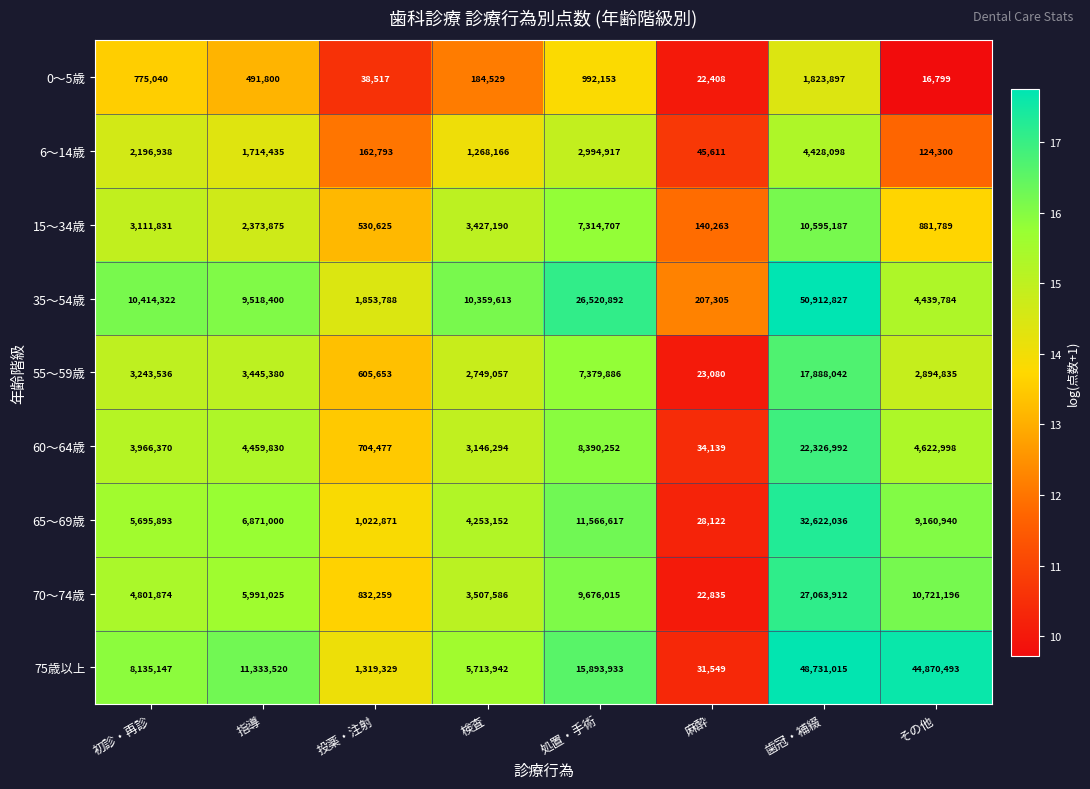

Rank the series by their maximum value, from highest to lowest.

35～54歳, 75歳以上, 65～69歳, 70～74歳, 60～64歳, 55～59歳, 15～34歳, 6～14歳, 0～5歳